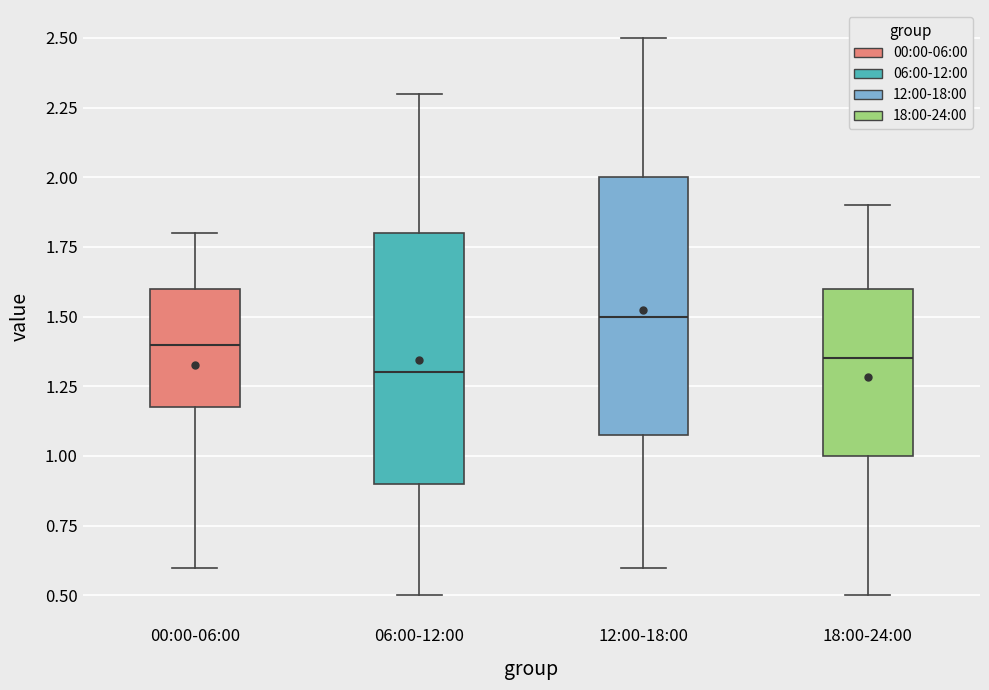

Reading left to right, read every box against the y-axis: the position of its median line, the range the box covers, and the ends of its whiskers. The values are not printed on the chart, so give them approximately, as read against the axis.

00:00-06:00: median 1.40, box 1.20 to 1.60, whiskers 0.60 to 1.80
06:00-12:00: median 1.30, box 0.90 to 1.80, whiskers 0.50 to 2.30
12:00-18:00: median 1.50, box 1.10 to 2.00, whiskers 0.60 to 2.50
18:00-24:00: median 1.35, box 1.00 to 1.60, whiskers 0.50 to 1.90